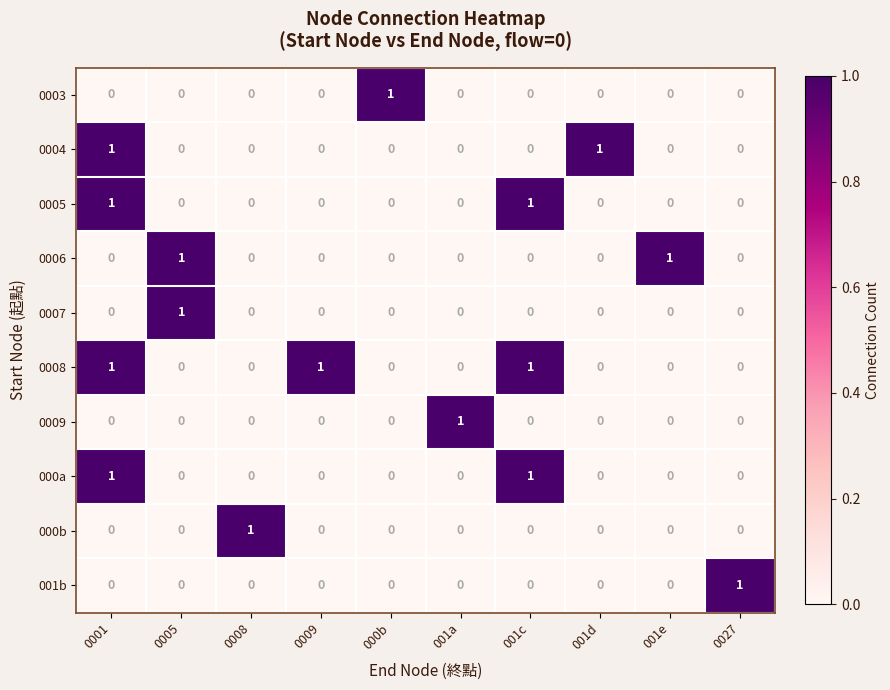

The 0009 series shows 0 at 0009. True or false?

True